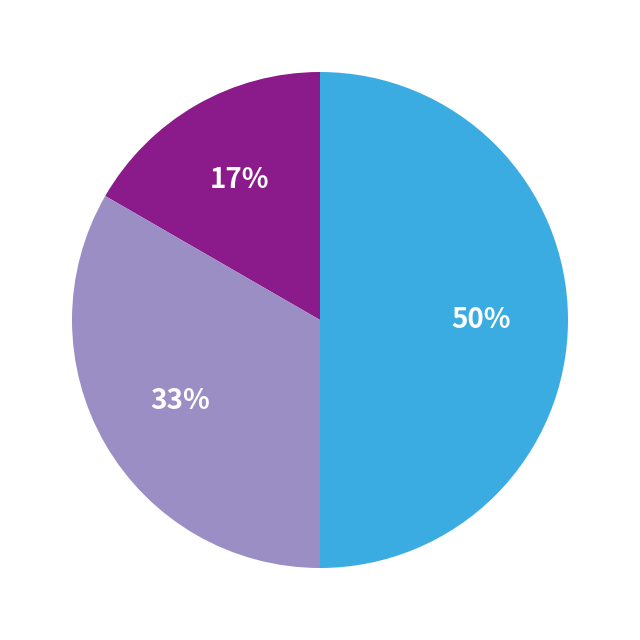

To the nearest percent, what is the average slice percentage?

33%